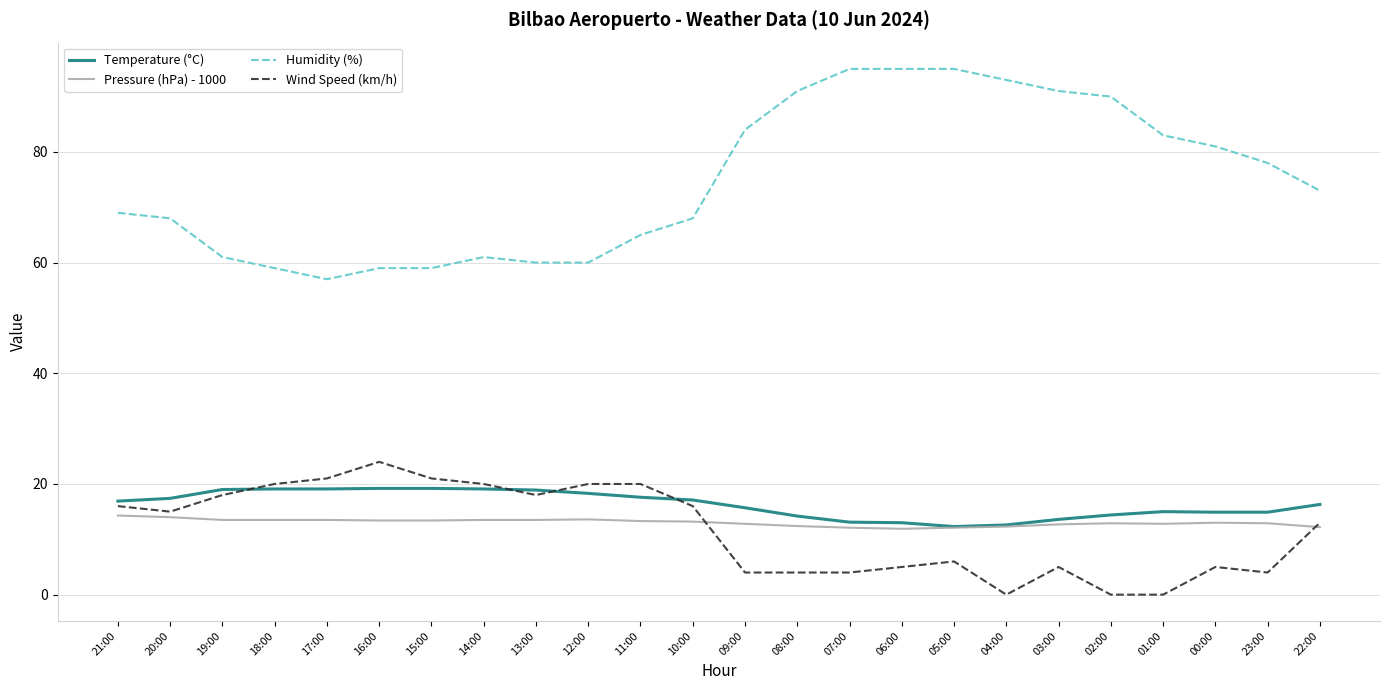

What is the spread (max minus min) of values at 04:00?

93.0